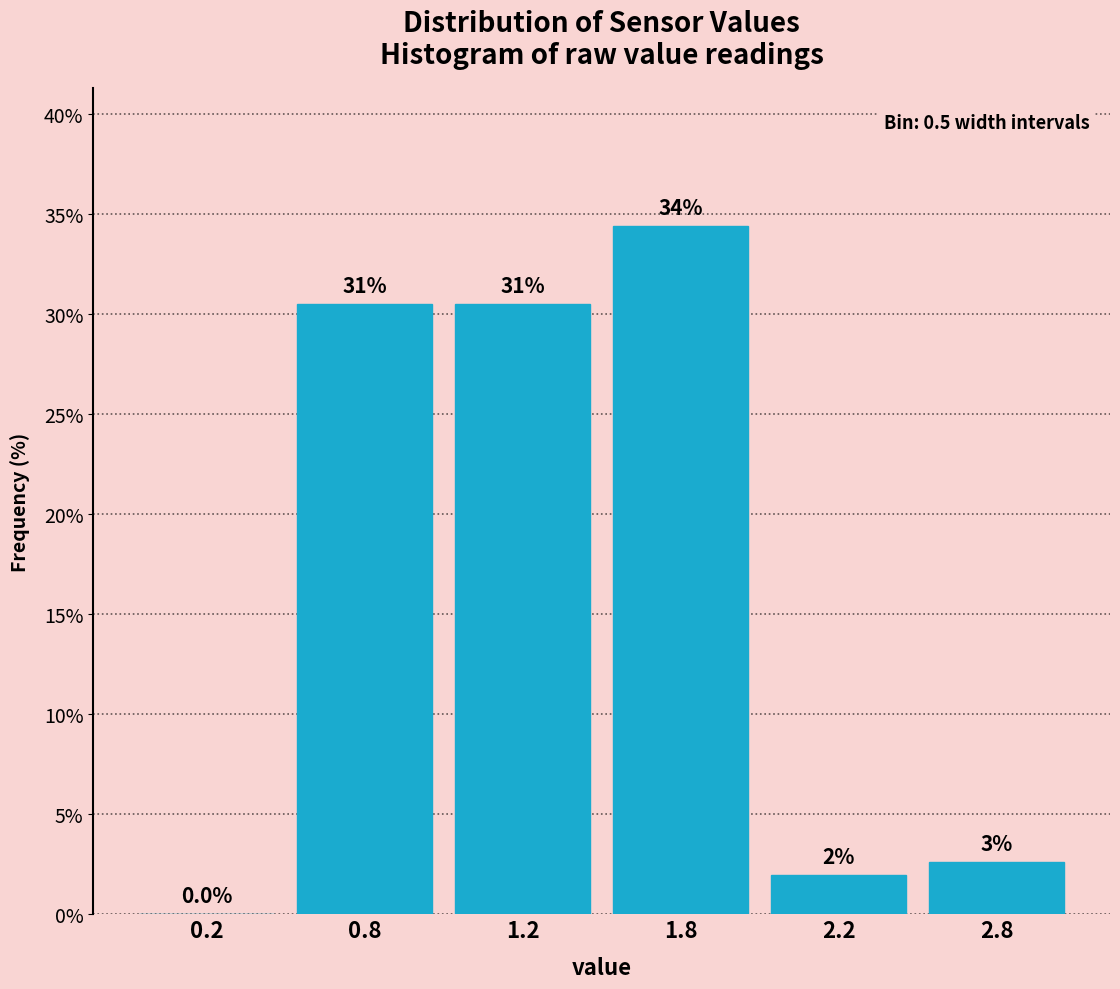

Are the bars horizontal?

No